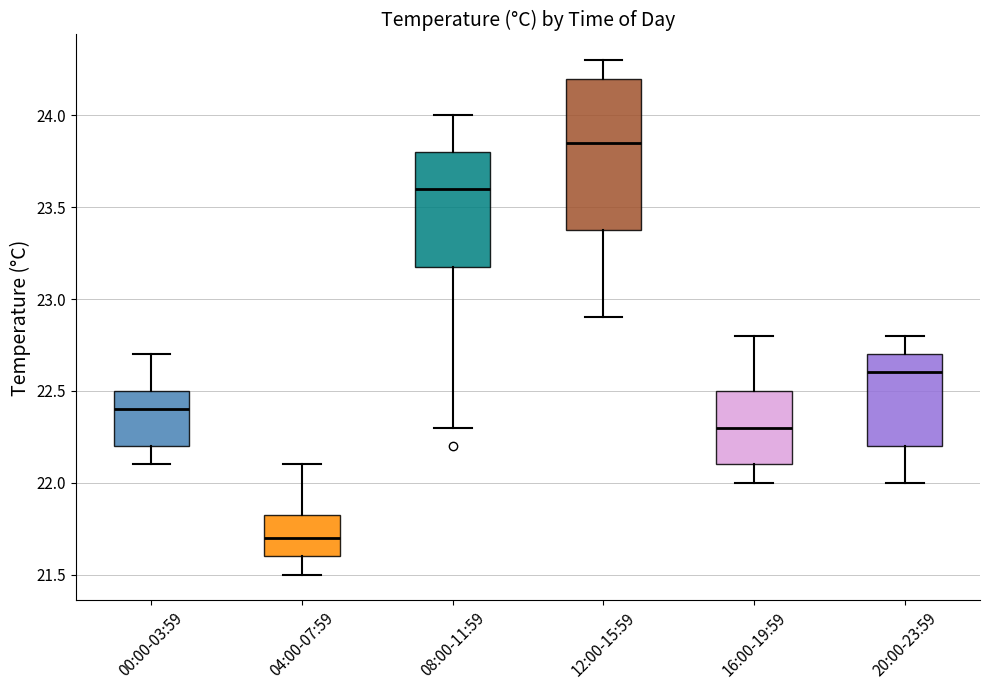

Which box has the highest median line?

12:00-15:59